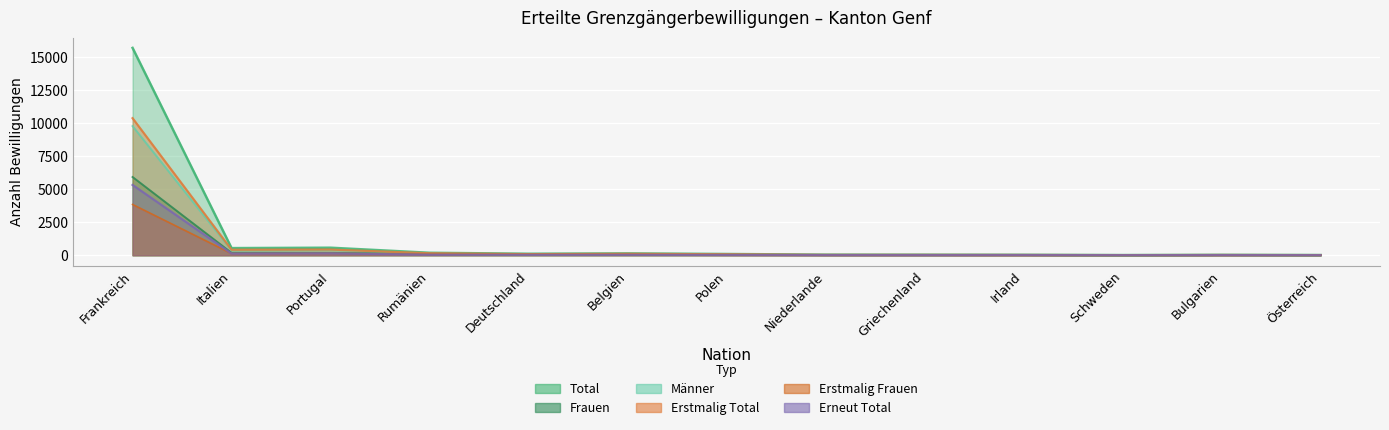

Which series has the largest range (max minus min)?

Total